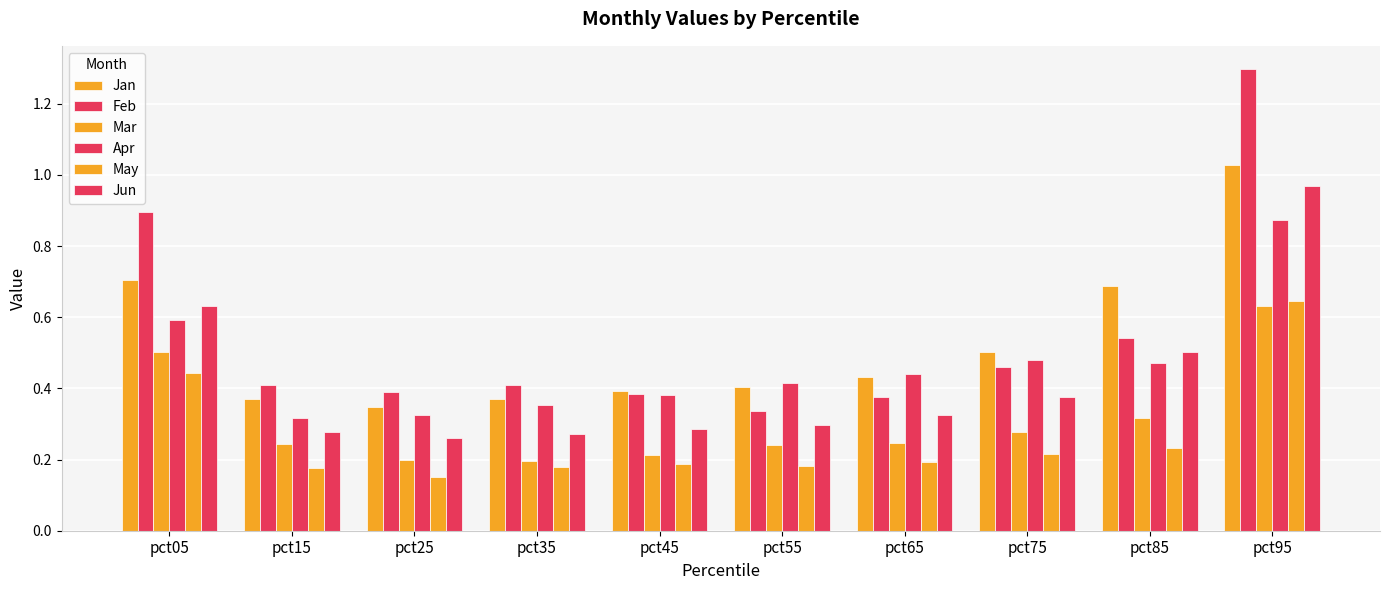

How many categories are shown in the chart?

10